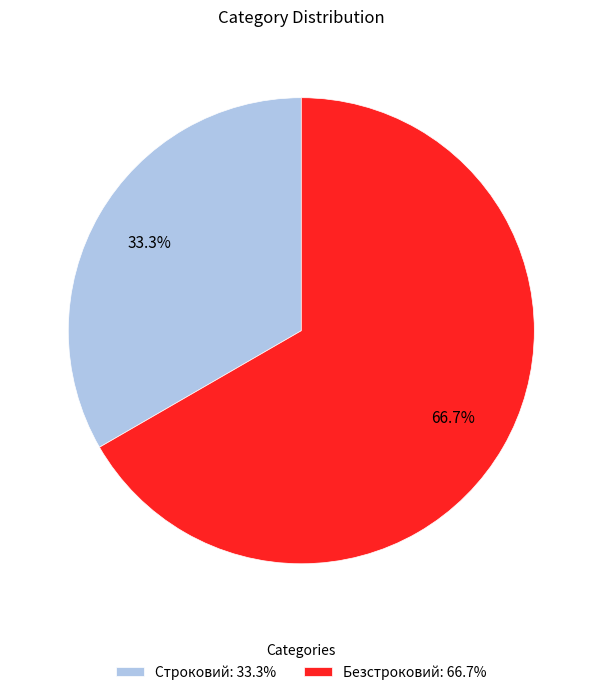

What is the majority slice?

Безстроковий